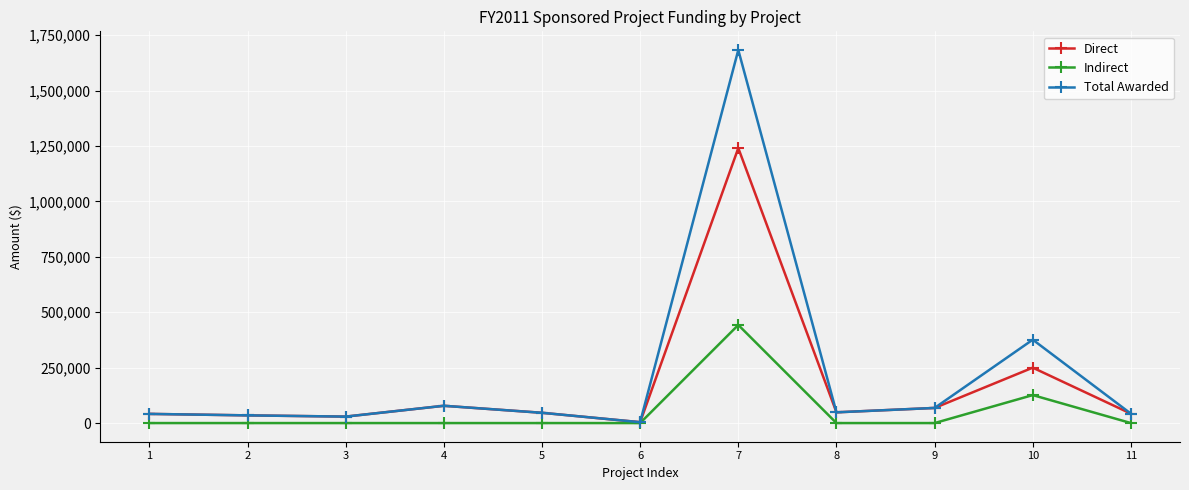

Count the number of data series in this chart.

3